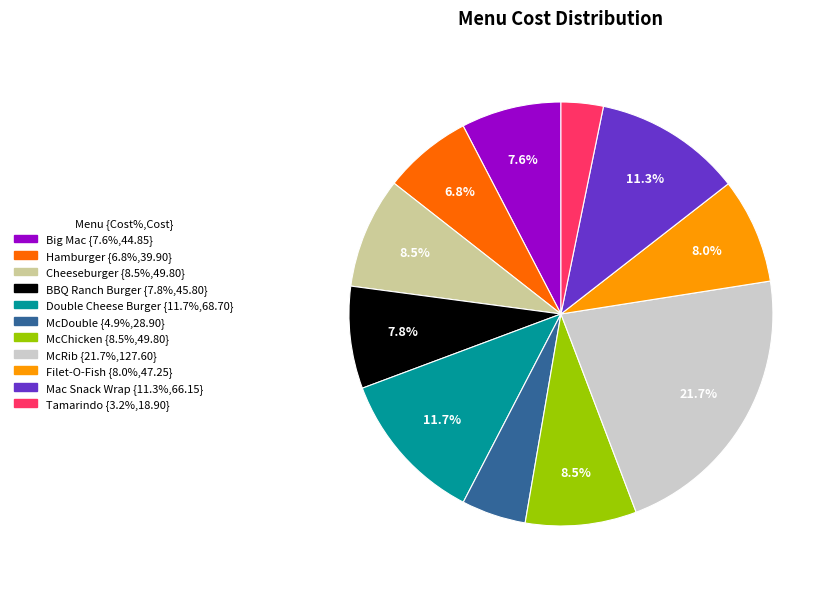

Count the number of slices in the pie.

11